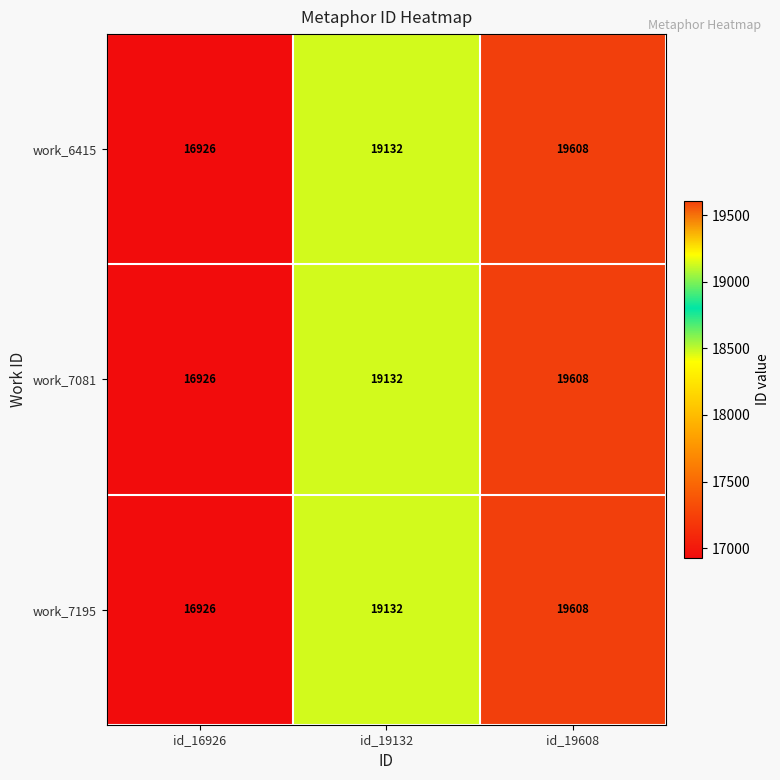

Reading right to left, list all the values displayed in this chart.

work_6415: id_19608=19608	id_19132=19132	id_16926=16926
work_7081: id_19608=19608	id_19132=19132	id_16926=16926
work_7195: id_19608=19608	id_19132=19132	id_16926=16926